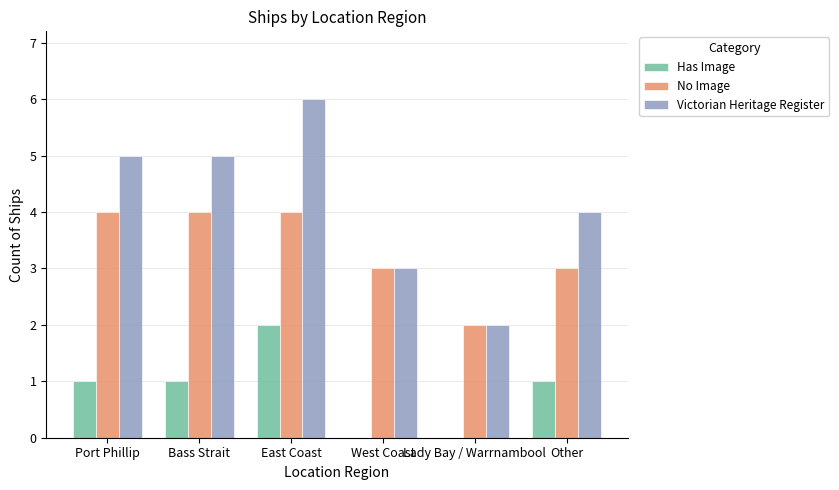

Which series changed the most between Port Phillip and Lady Bay / Warrnambool?

Victorian Heritage Register